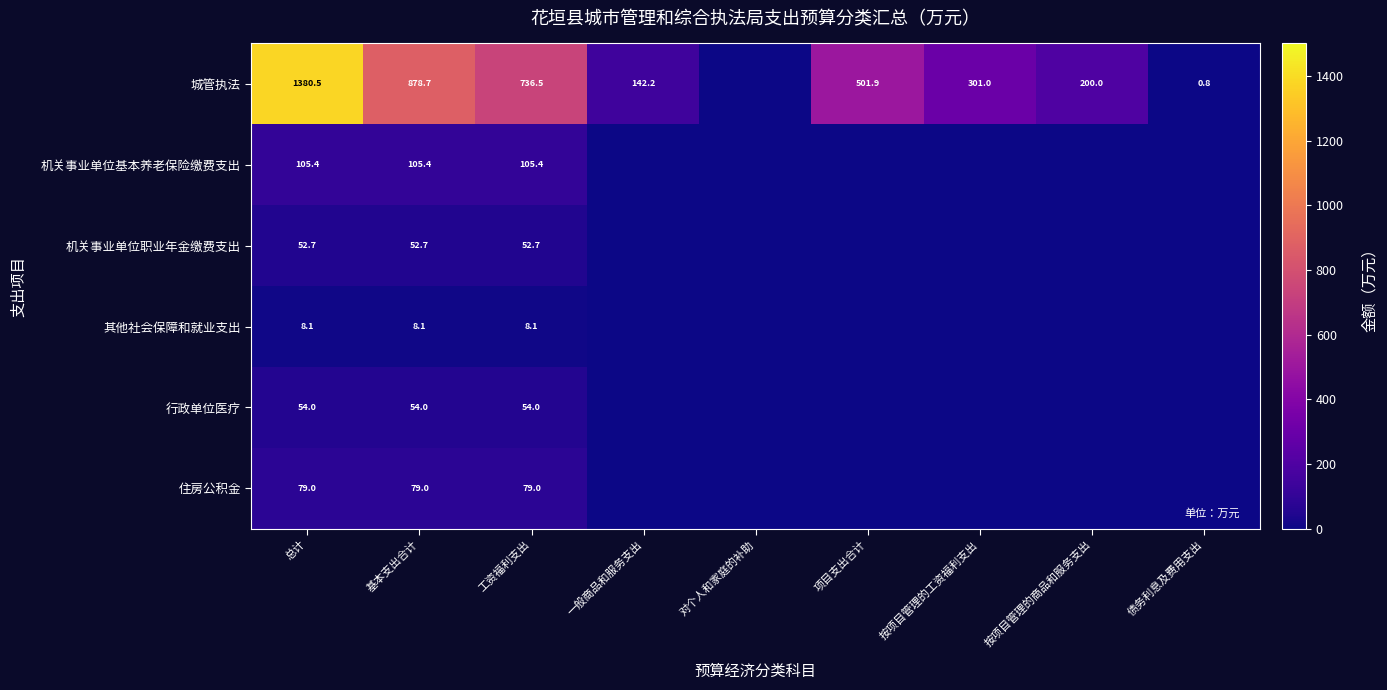

The value of 住房公积金 at 工资福利支出 is 119.6. True or false?

False